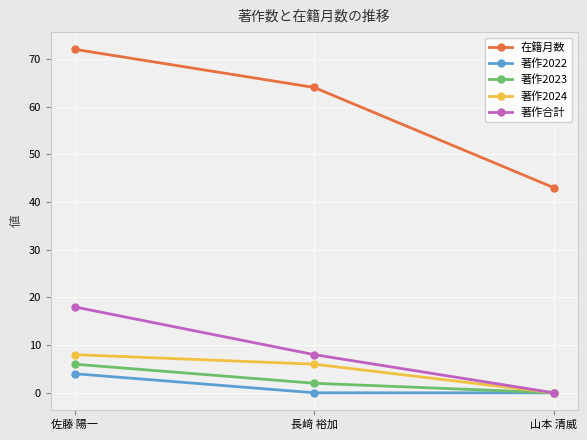

At how many categories does at least one series exceed 19?

3